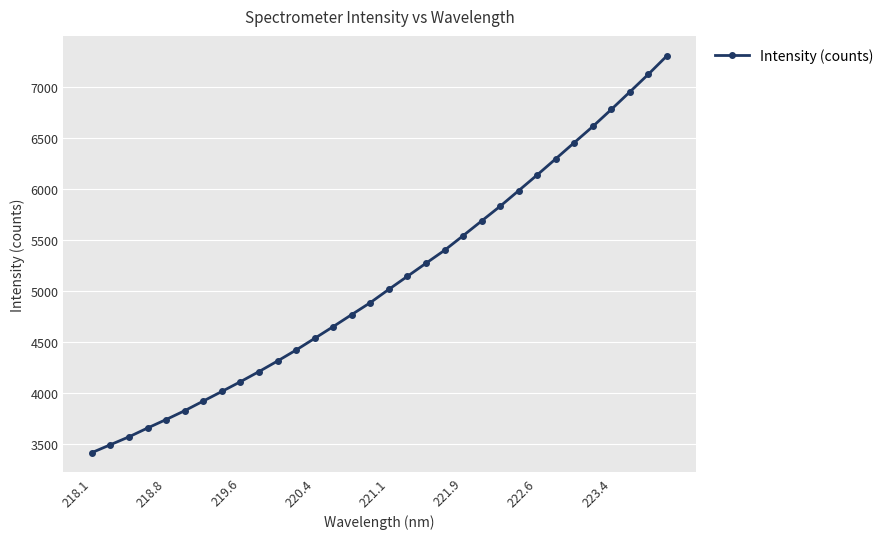

What is the sum of all values?

162971.0